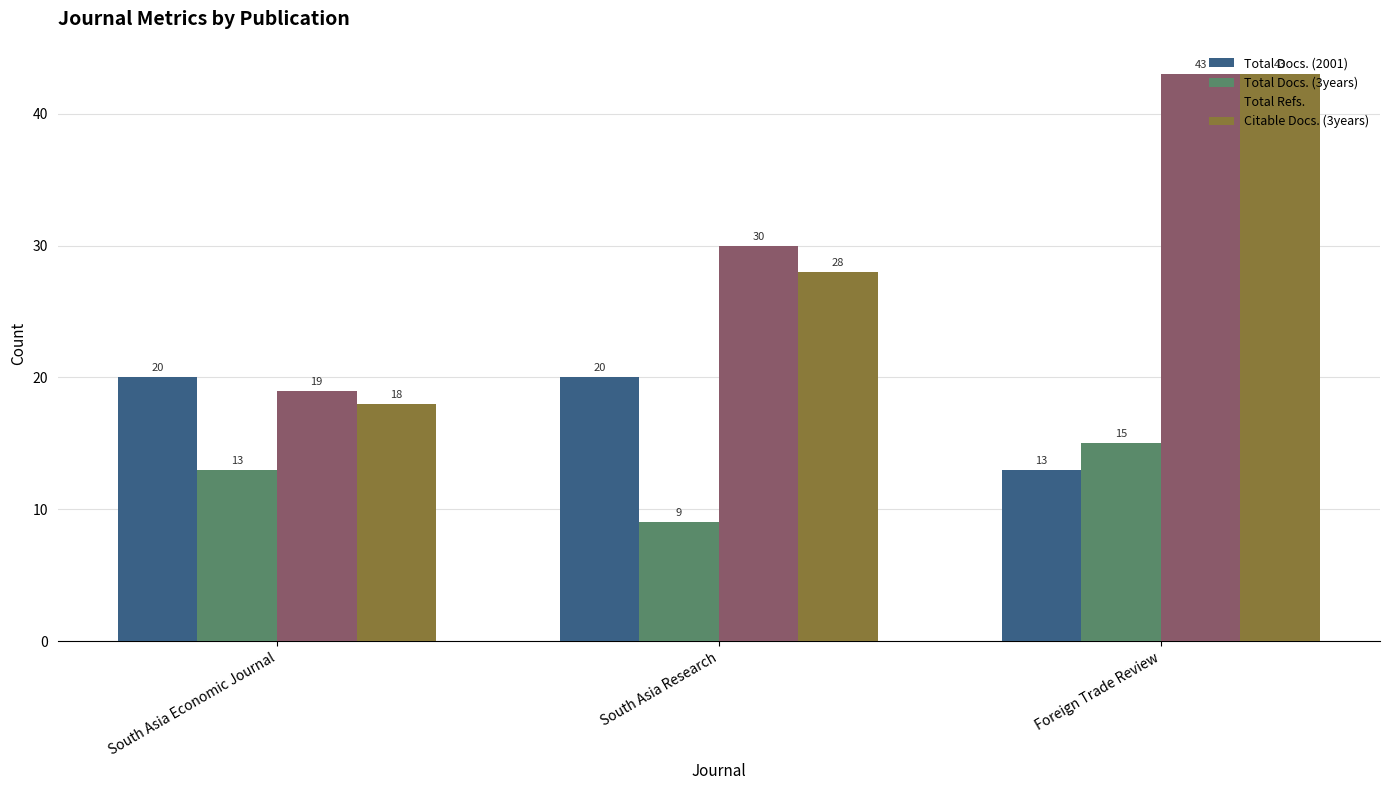

At South Asia Economic Journal, list the series in order from smallest to largest.

Total Docs. (3years), Citable Docs. (3years), Total Refs., Total Docs. (2001)